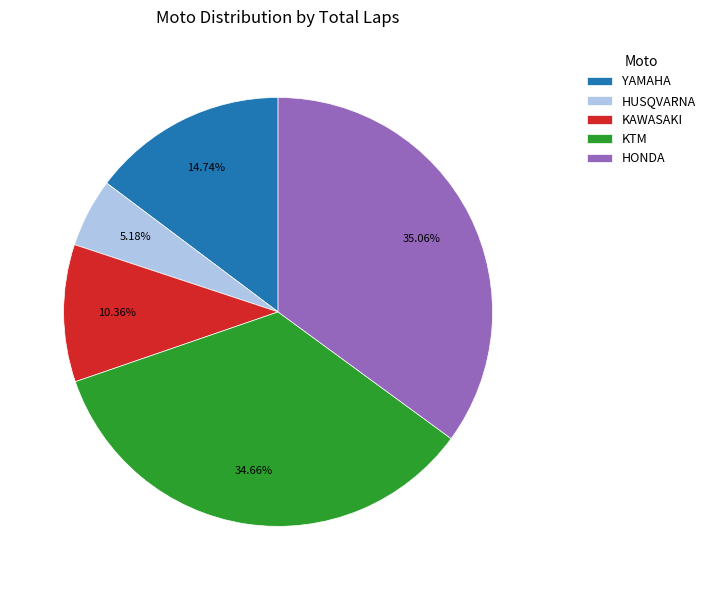

Does any single category account for the majority?

No